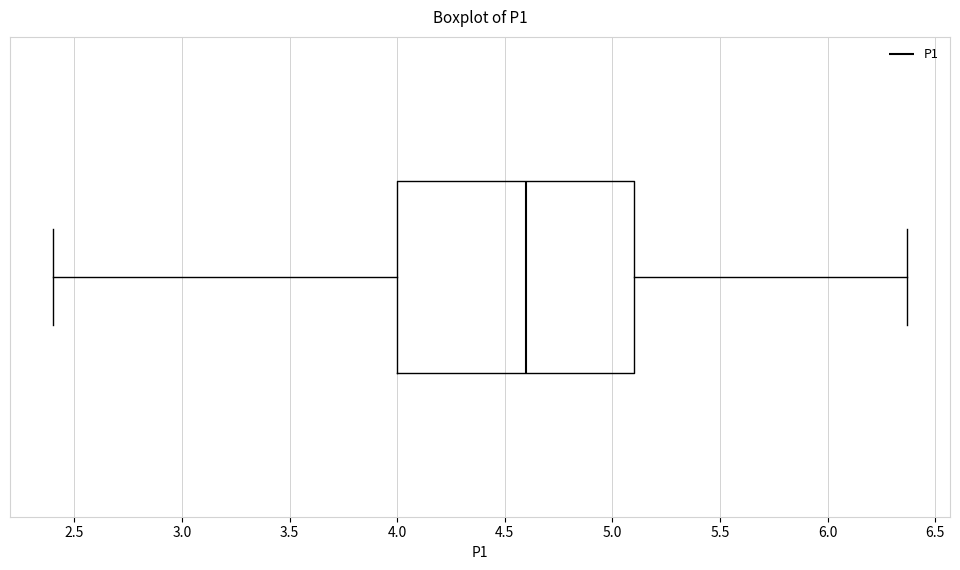

Transcribe this box plot: give where the median line is, the range the box spans, and where the two whiskers end, as read against the x-axis. The values are not printed on the chart, so give them approximately, as read against the axis.

median 4.60, box 4.00 to 5.10, whiskers 2.40 to 6.35